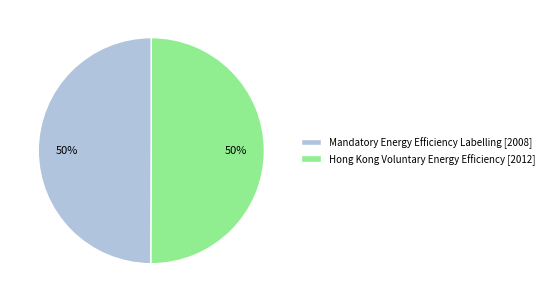

To the nearest percent, what percentage of the pie is Mandatory Energy Efficiency Labelling?

50%